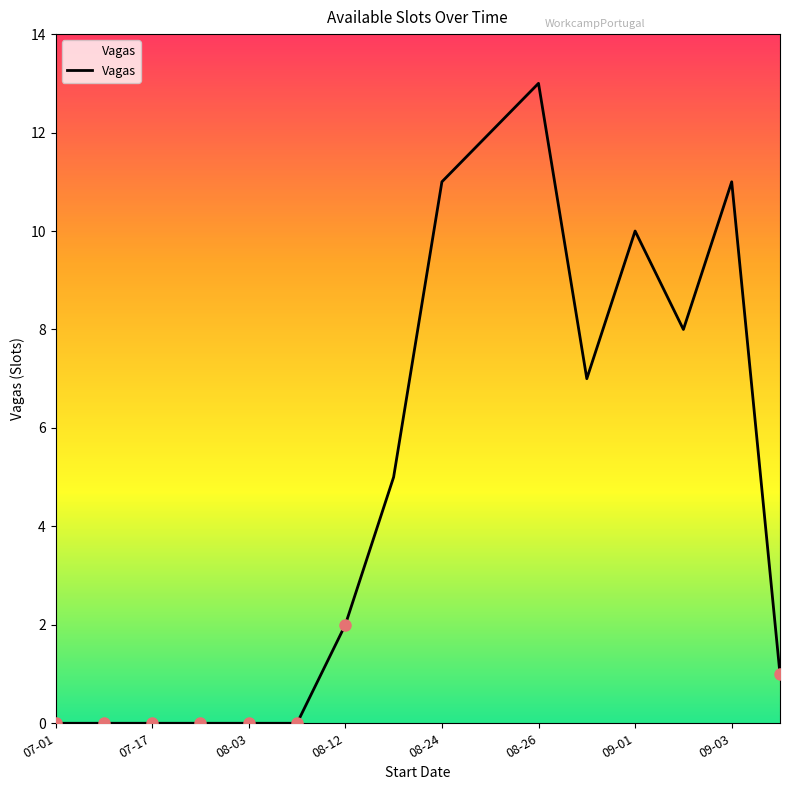

What is the maximum value shown in the chart?

13